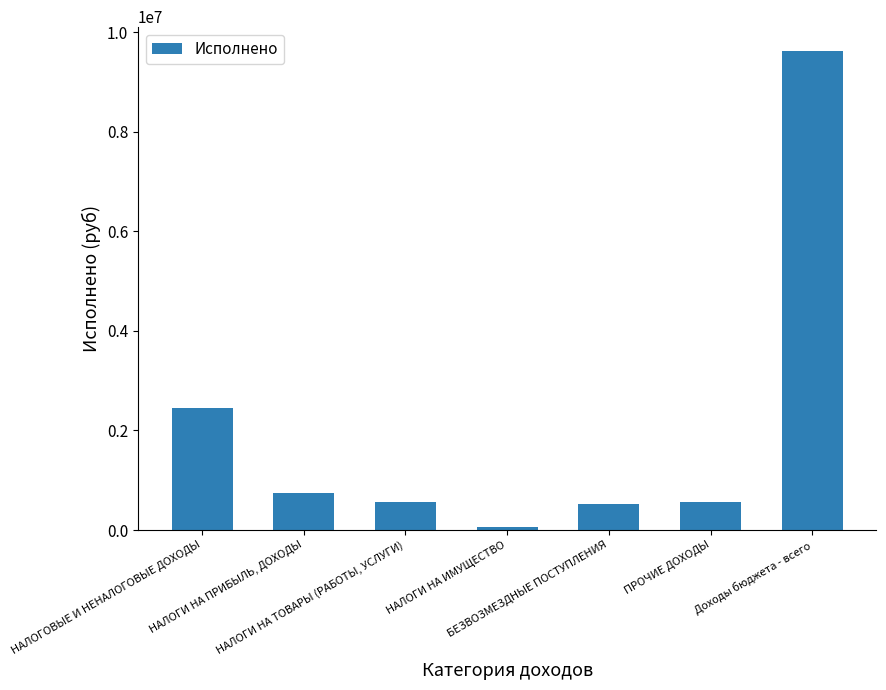

What is the difference between the second highest and second lowest values?

1926014.4